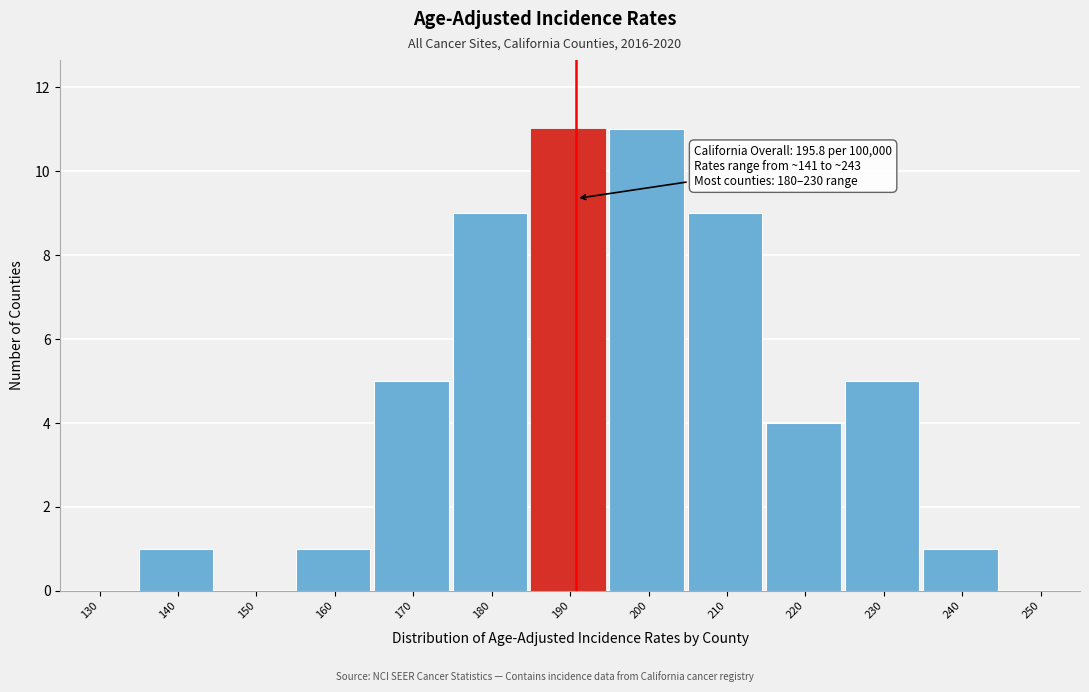

Reading right to left, what are all the values shown in this chart?

250=0	240=1	230=5	220=4	210=9	200=11	190=11	180=9	170=5	160=1	150=0	140=1	130=0